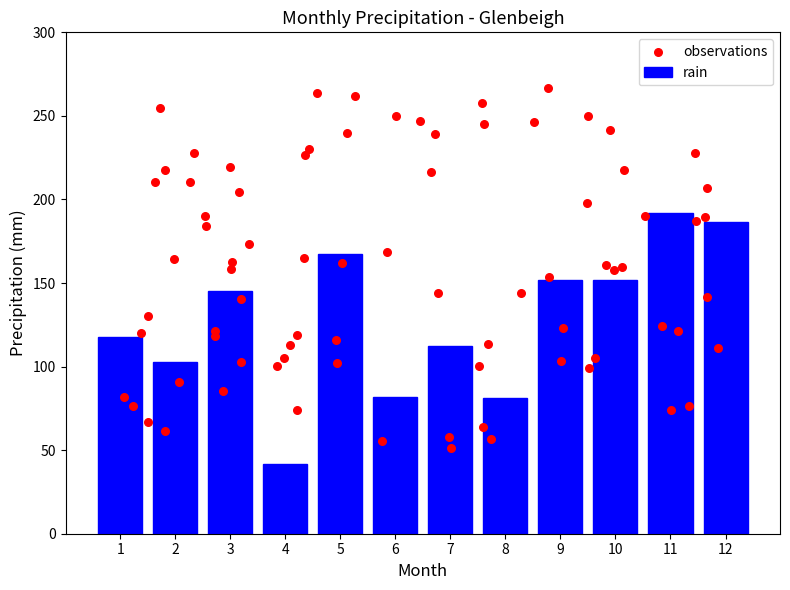

True or false: rain has a value of 152.1 at 10.

True